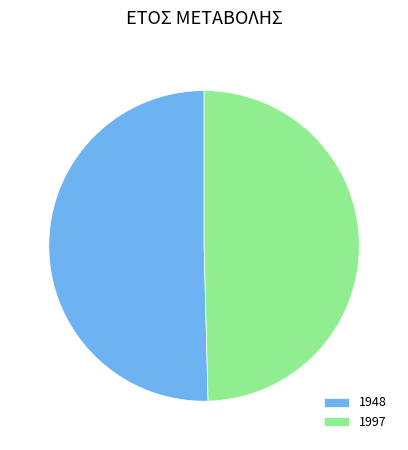

True or false: 1997 accounts for 50% of the total.

True